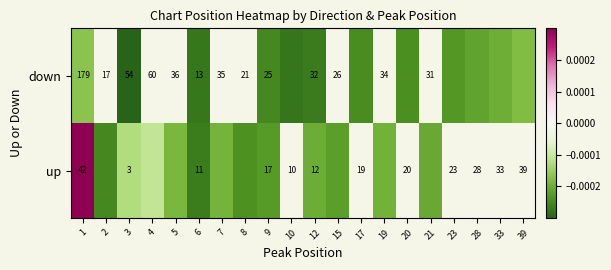

Rank the series at 9 from lowest to highest value.

up, down